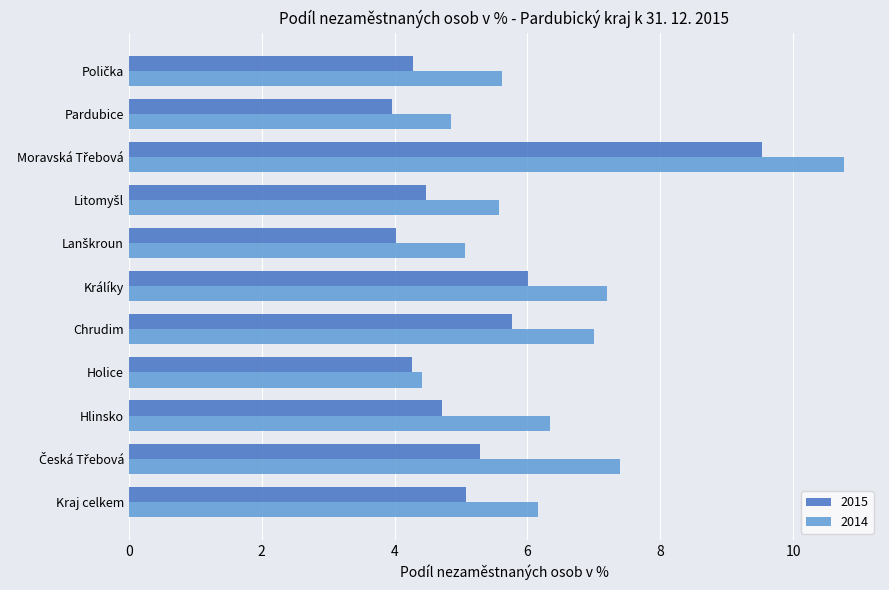

Which series has the largest range (max minus min)?

2014